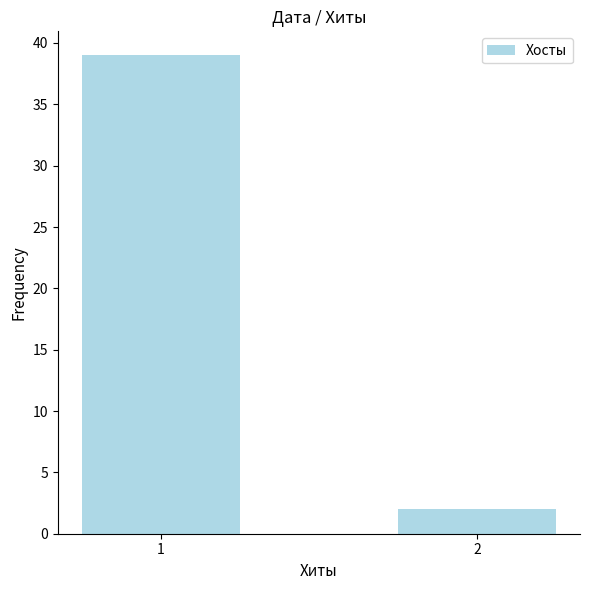

Does the chart contain stacked bars?

No